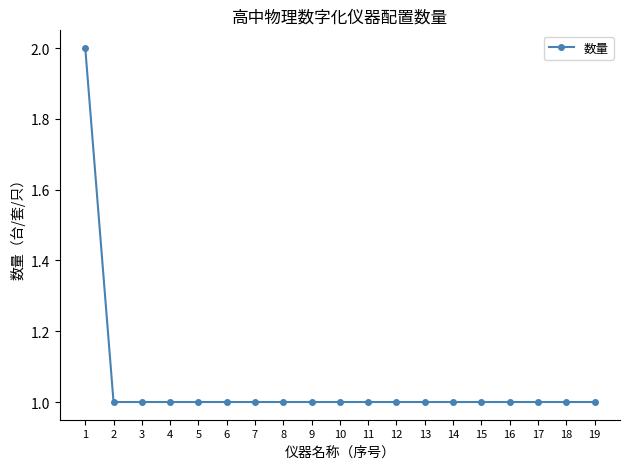

Read the value at 1.

2